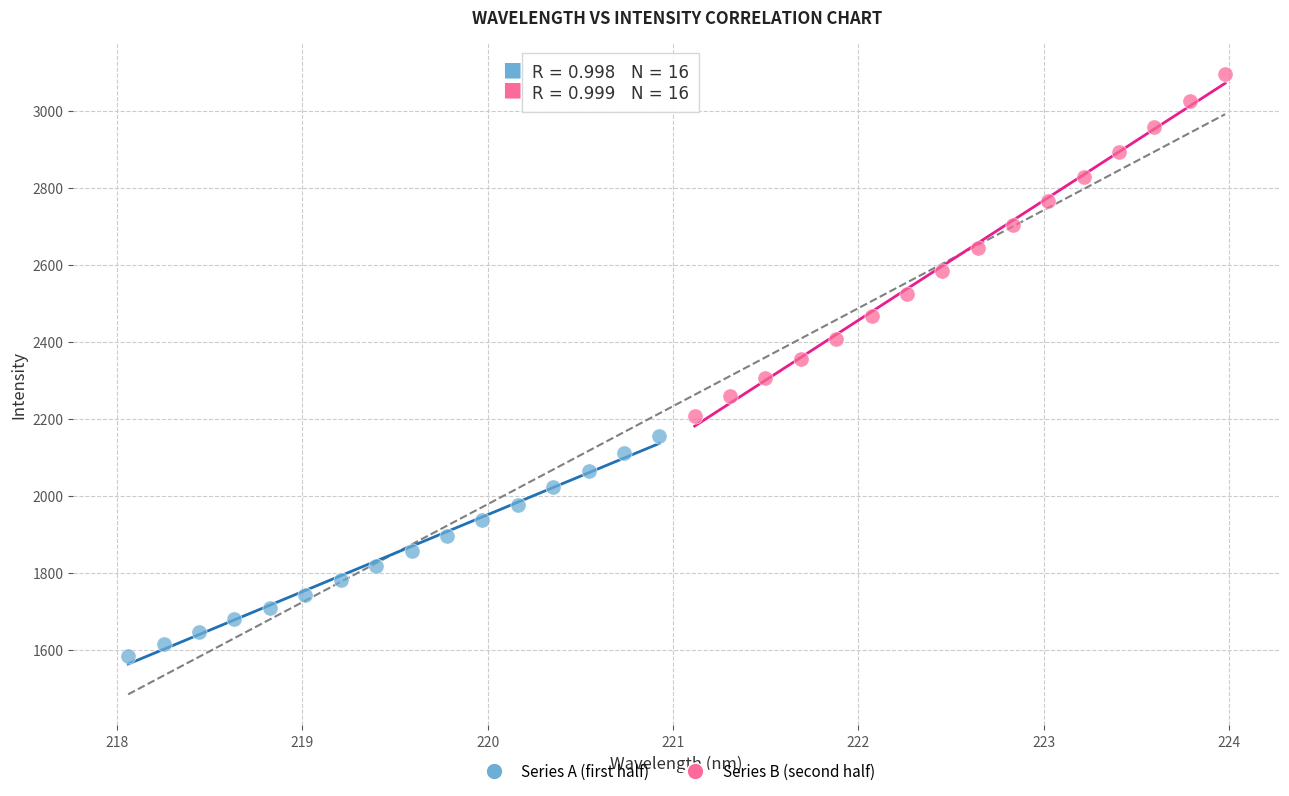

Which series reaches the maximum Y coordinate?

Series B (second half)